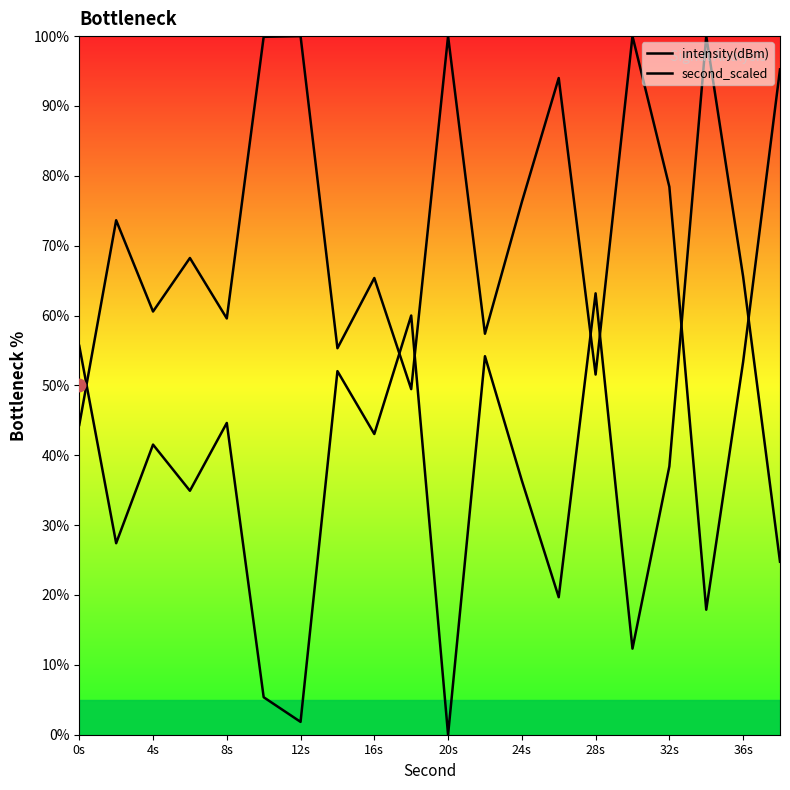

Which series has the largest Y range (max minus min)?

intensity(dBm)